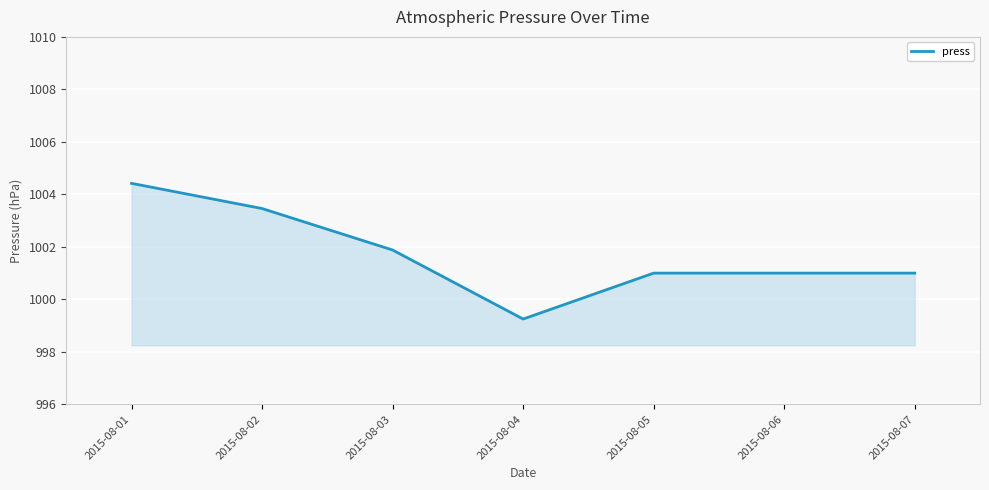

Does the chart display data point markers on the line(s)?

No